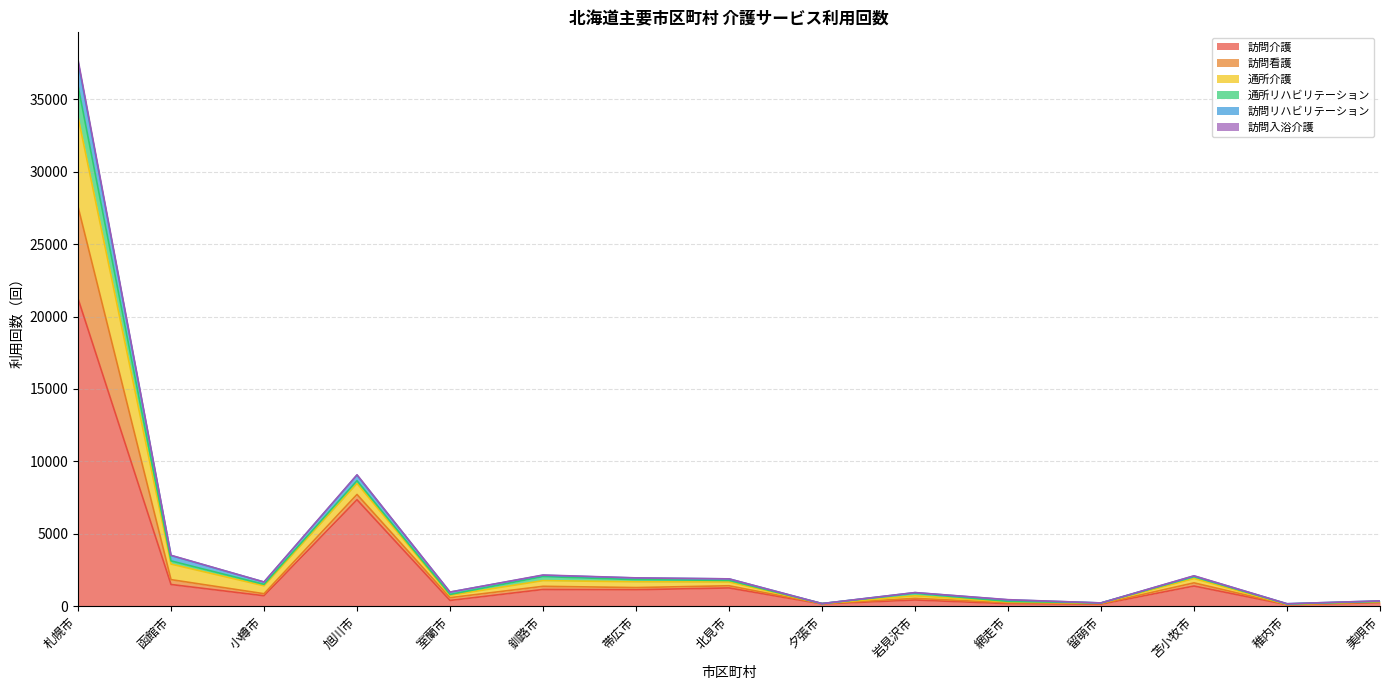

What position from the left is 留萌市?

12